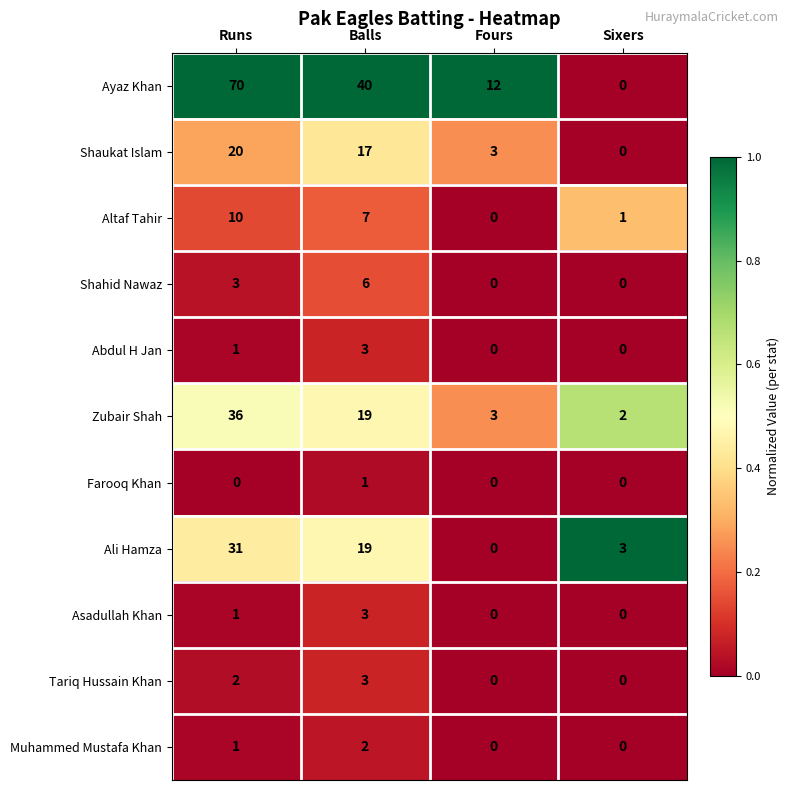

What is the total value across all series at Balls?

120